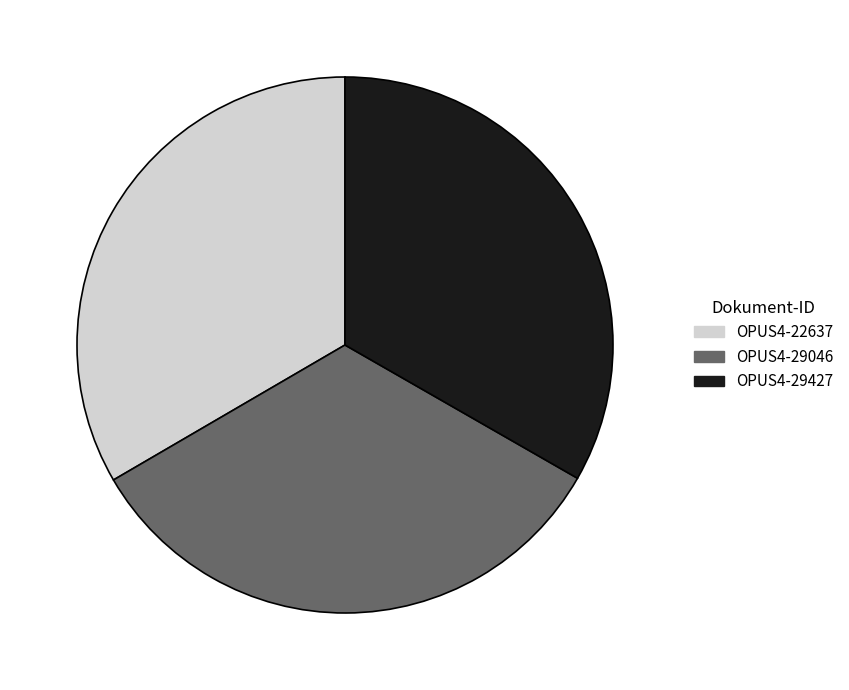

Is OPUS4-29046 the majority of the pie?

No